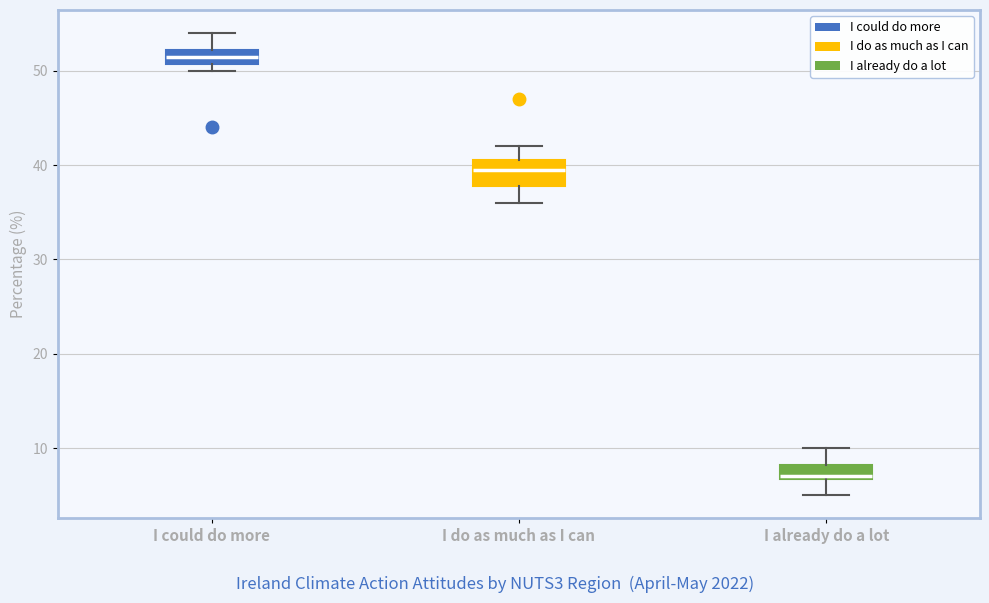

Which box is the tallest, from its lower edge to its upper edge?

I do as much as I can